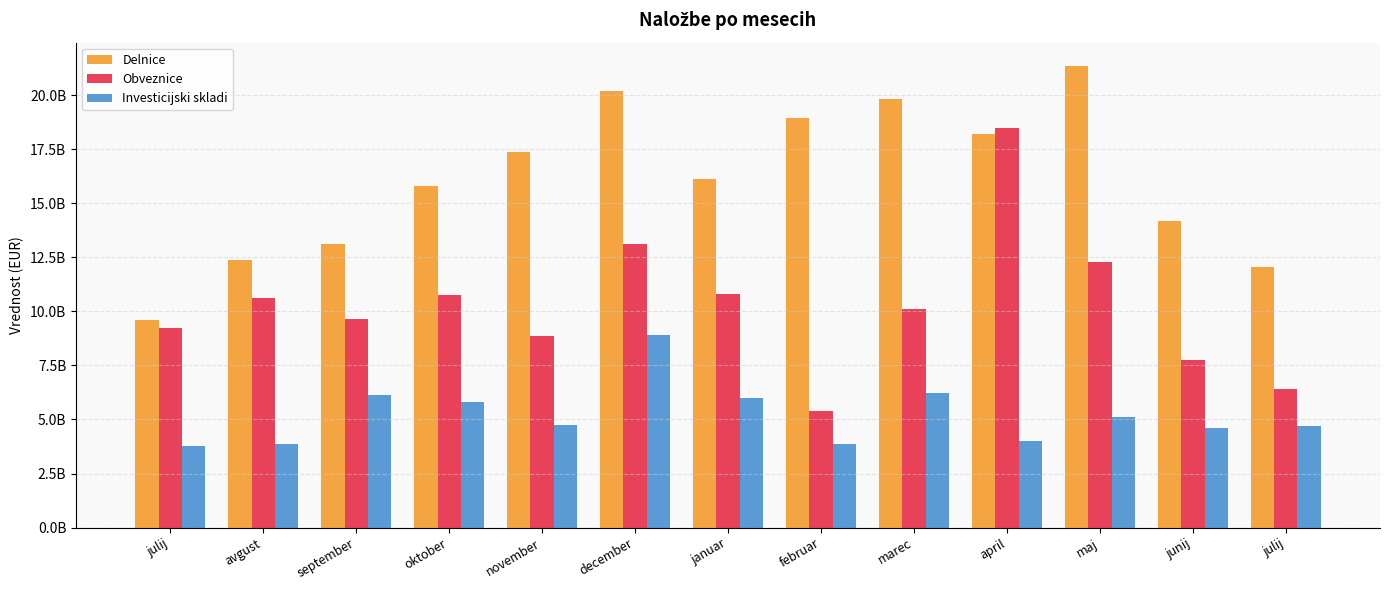

What is the label of the 5th bar from the right?

marec